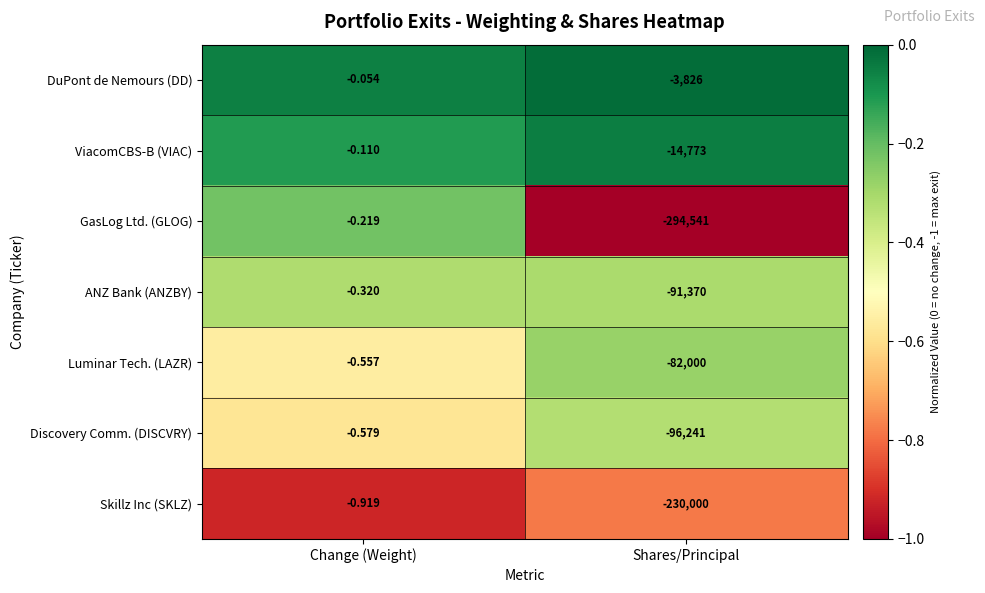

How many distinct data groups are displayed?

7